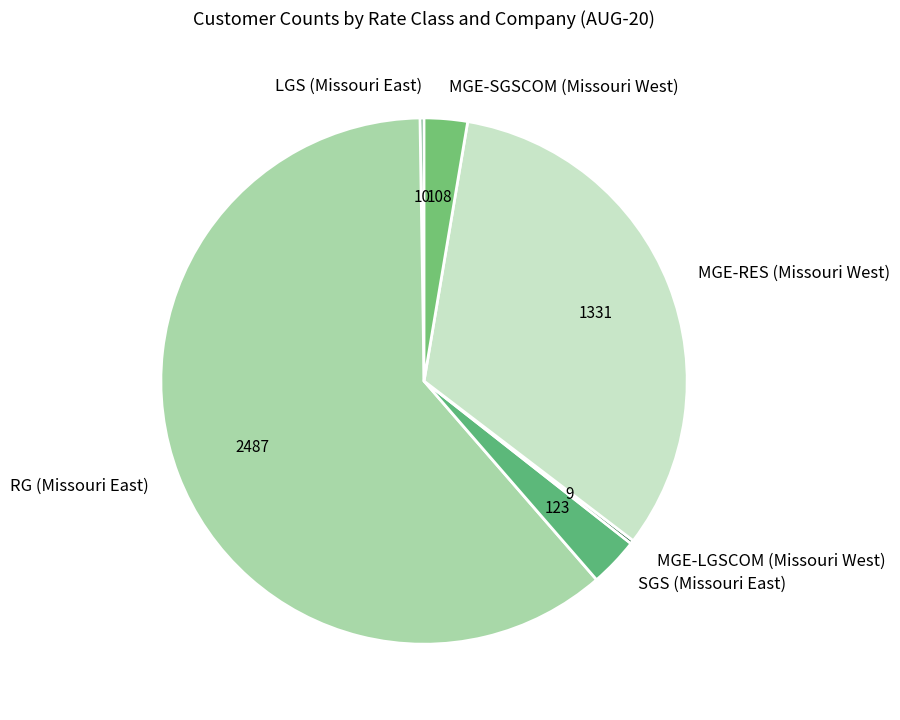

What is the largest slice in the pie chart?

RG (Missouri East)